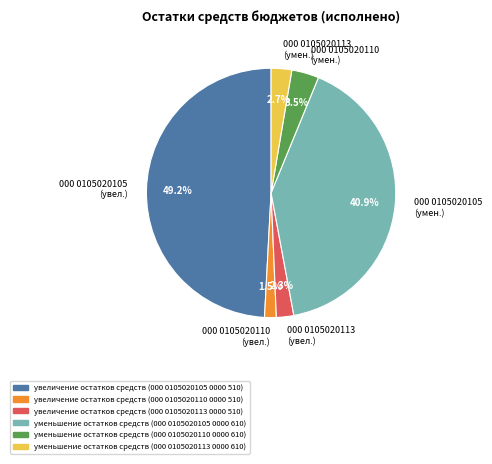

To the nearest percent, what is the average slice percentage?

17%